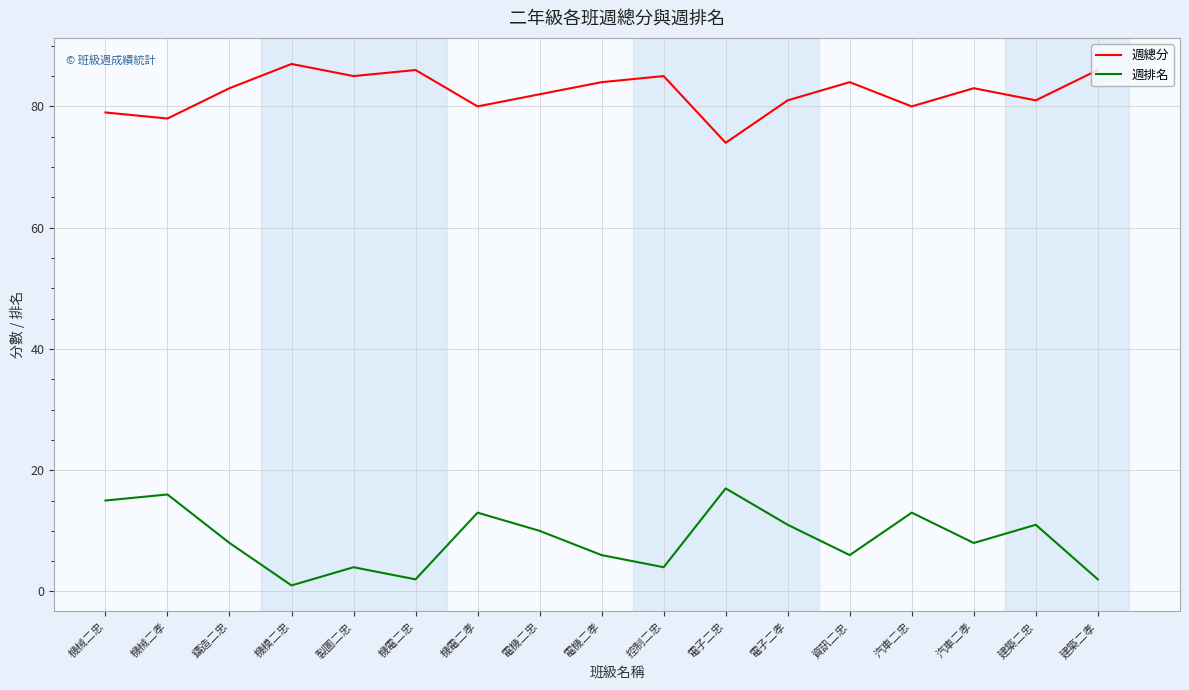

At 電機二孝, list the series in order from smallest to largest.

週排名, 週總分